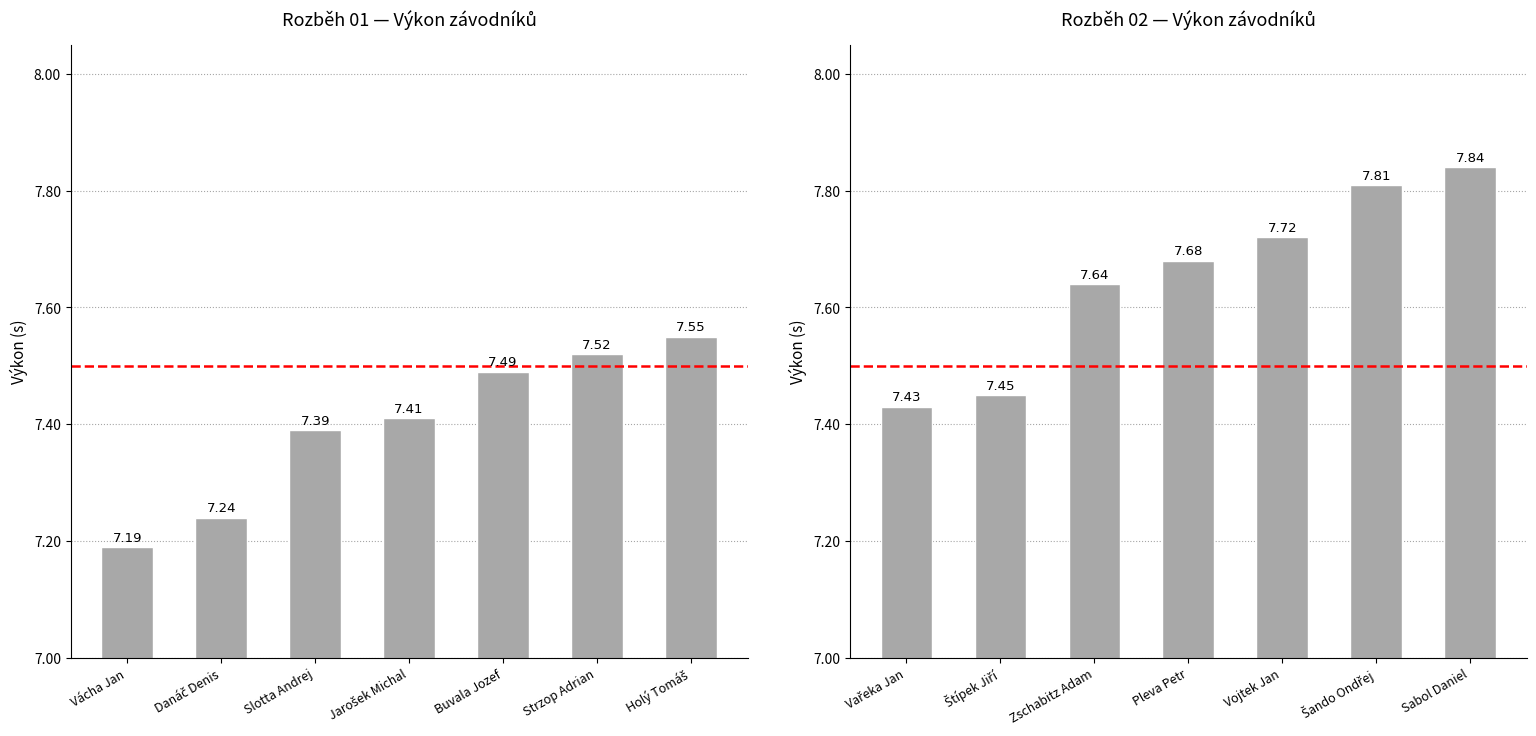

How many categories are shown in the chart?

7